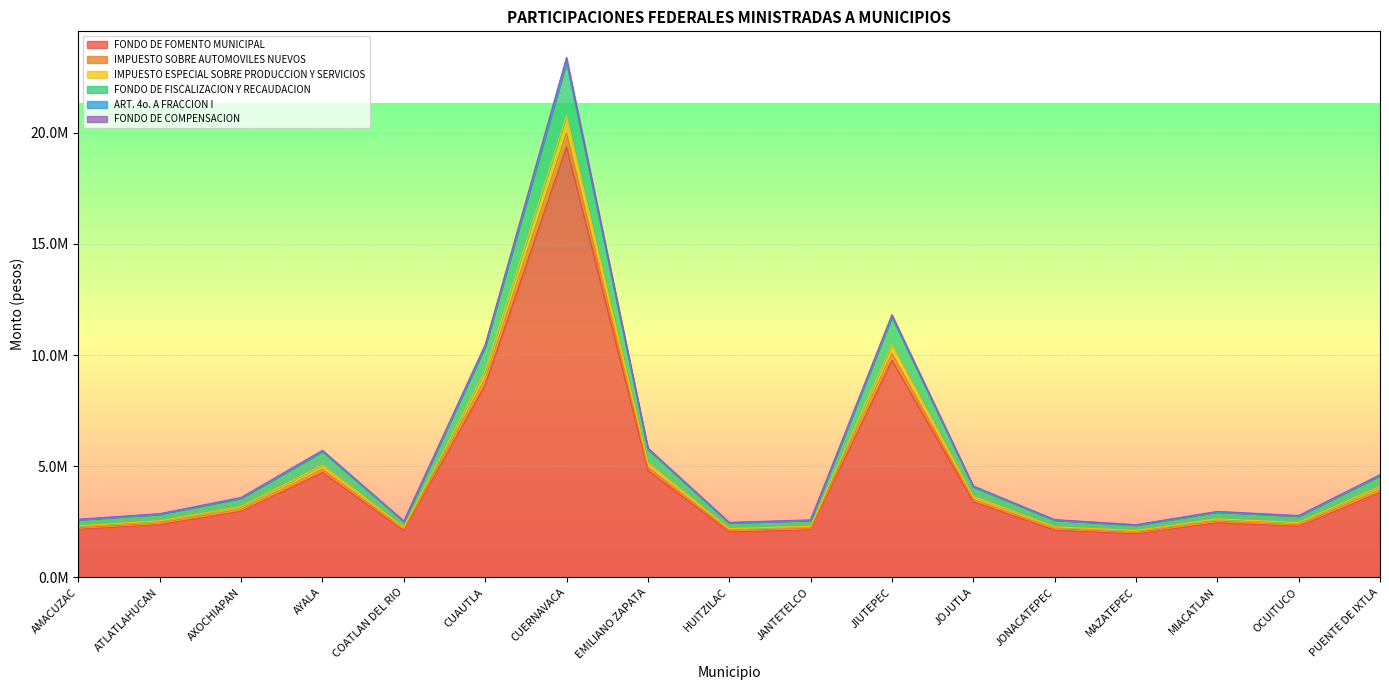

What are all the series names shown in the legend?

FONDO DE FOMENTO MUNICIPAL, IMPUESTO SOBRE AUTOMOVILES NUEVOS, IMPUESTO ESPECIAL SOBRE PRODUCCION Y SERVICIOS, FONDO DE FISCALIZACION Y RECAUDACION, ART. 4o. A FRACCION I, FONDO DE COMPENSACION